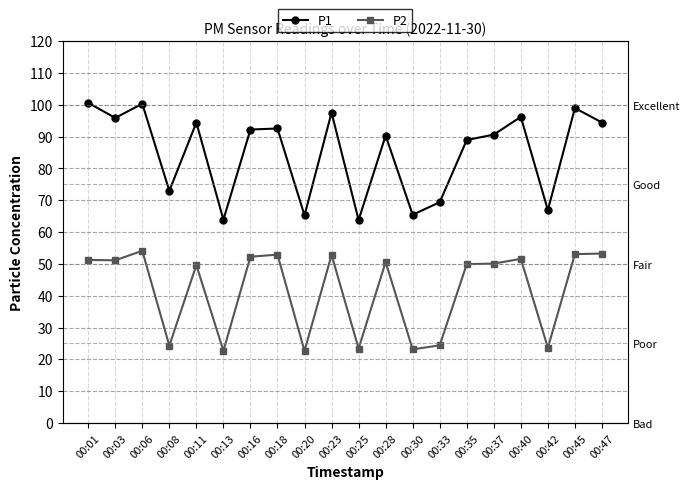

Between 00:28 and 00:42, which series saw the biggest shift?

P2